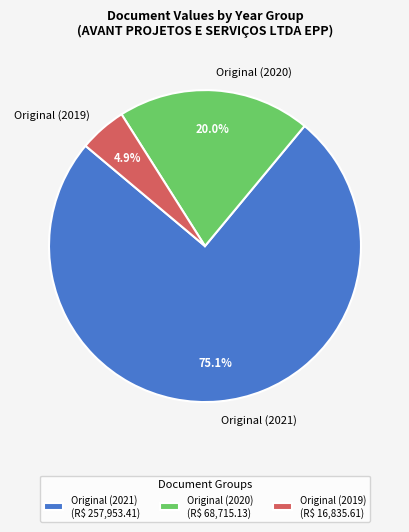

Between Original (2021) and Original (2020), which is larger?

Original (2021)